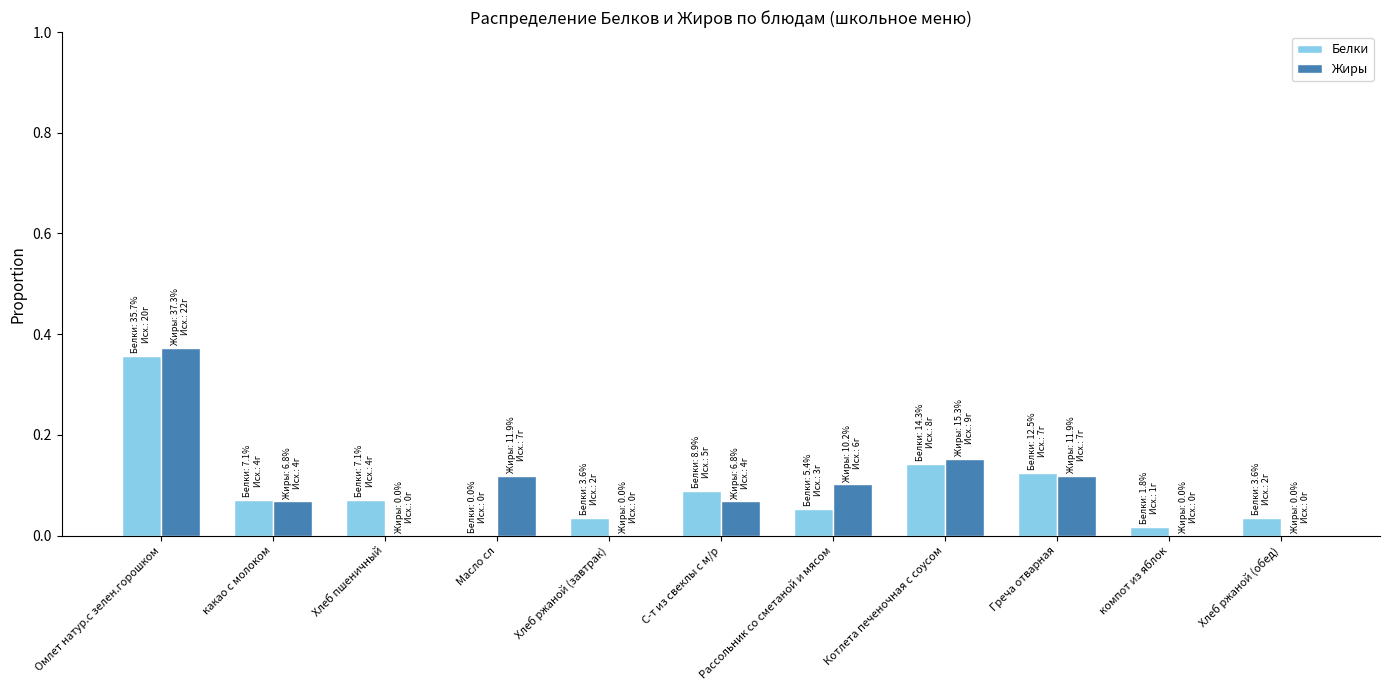

How many groups of bars are there?

11